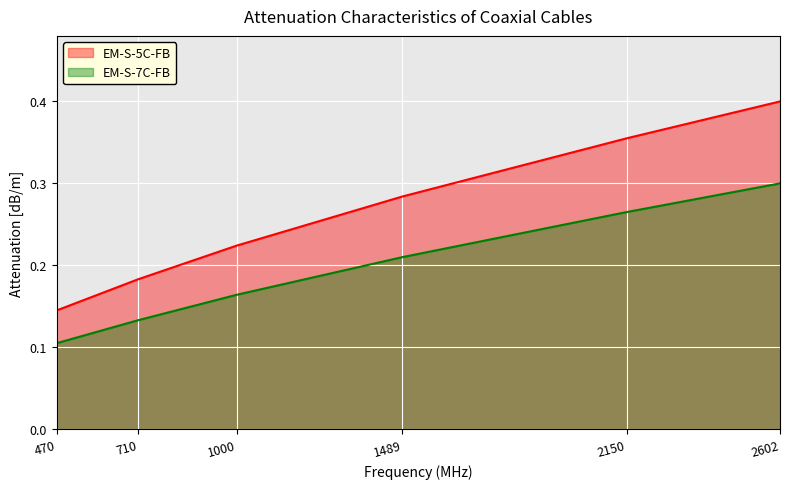

Between 1000 and 1489, which series saw the biggest shift?

EM-S-5C-FB